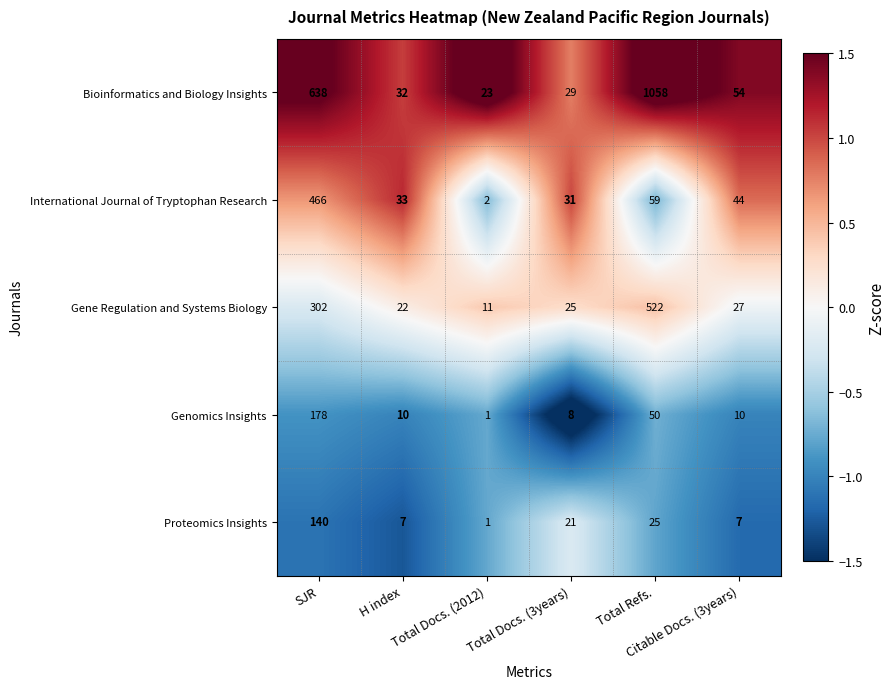

Which series has the largest range (max minus min)?

Bioinformatics and Biology Insights